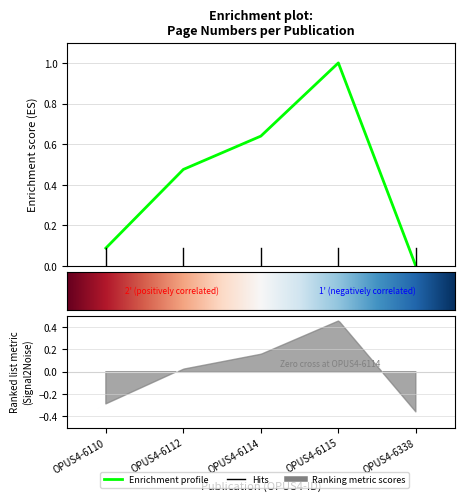

Reading right to left, what are all the values shown in this chart?

0.0	1.0	0.6	0.5	0.1